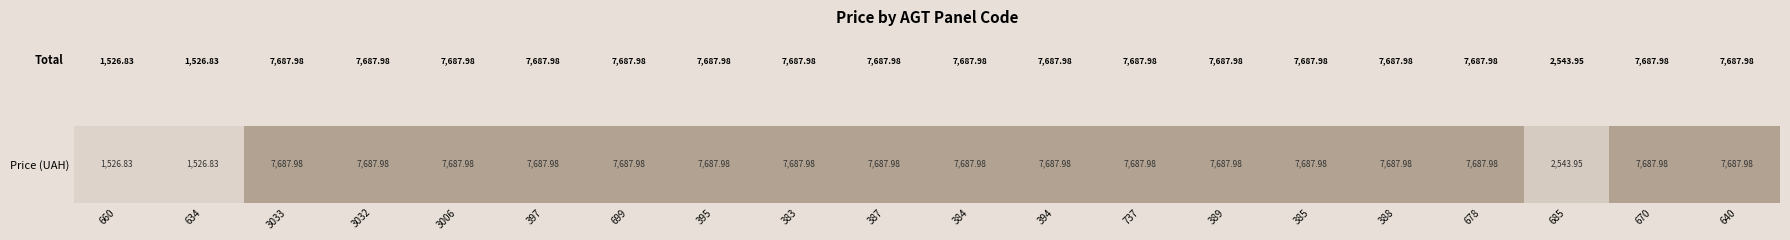

The chart shows a value of 11387.6 at 640. True or false?

False